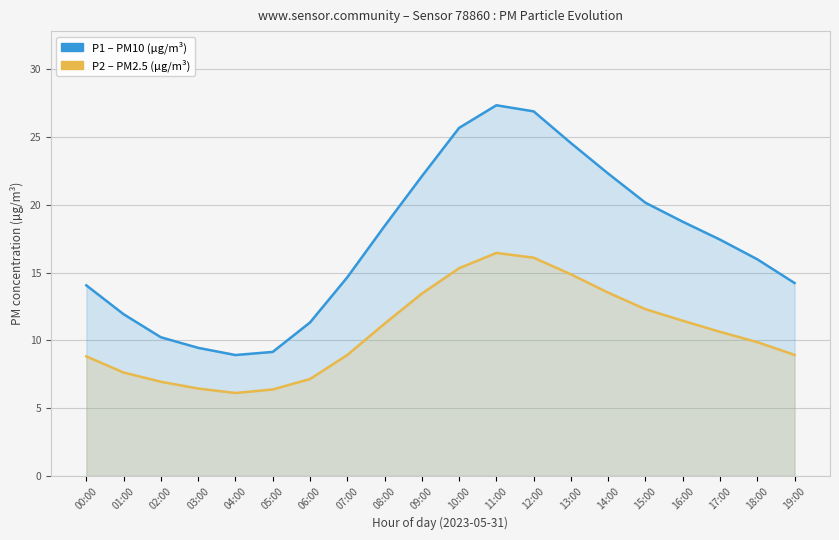

What is the difference between the second highest and second lowest values in the P1 (PM10) series?

17.7